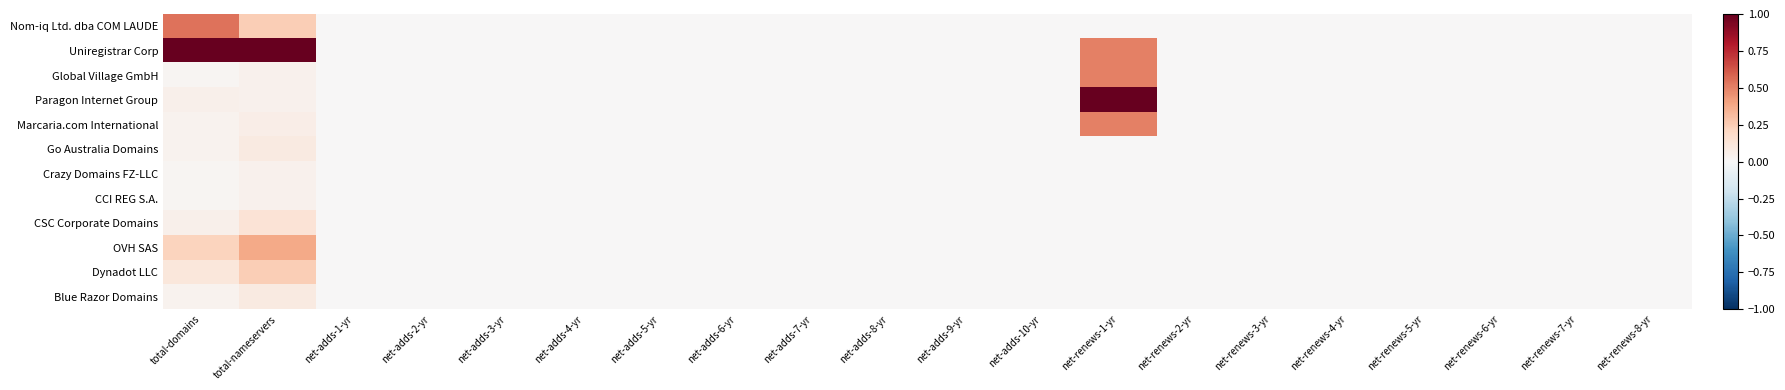

At net-renews-3-yr, list the series in order from smallest to largest.

Nom-iq Ltd. dba COM LAUDE, Uniregistrar Corp, Global Village GmbH, Paragon Internet Group, Marcaria.com International, Go Australia Domains, Crazy Domains FZ-LLC, CCI REG S.A., CSC Corporate Domains, OVH SAS, Dynadot LLC, Blue Razor Domains